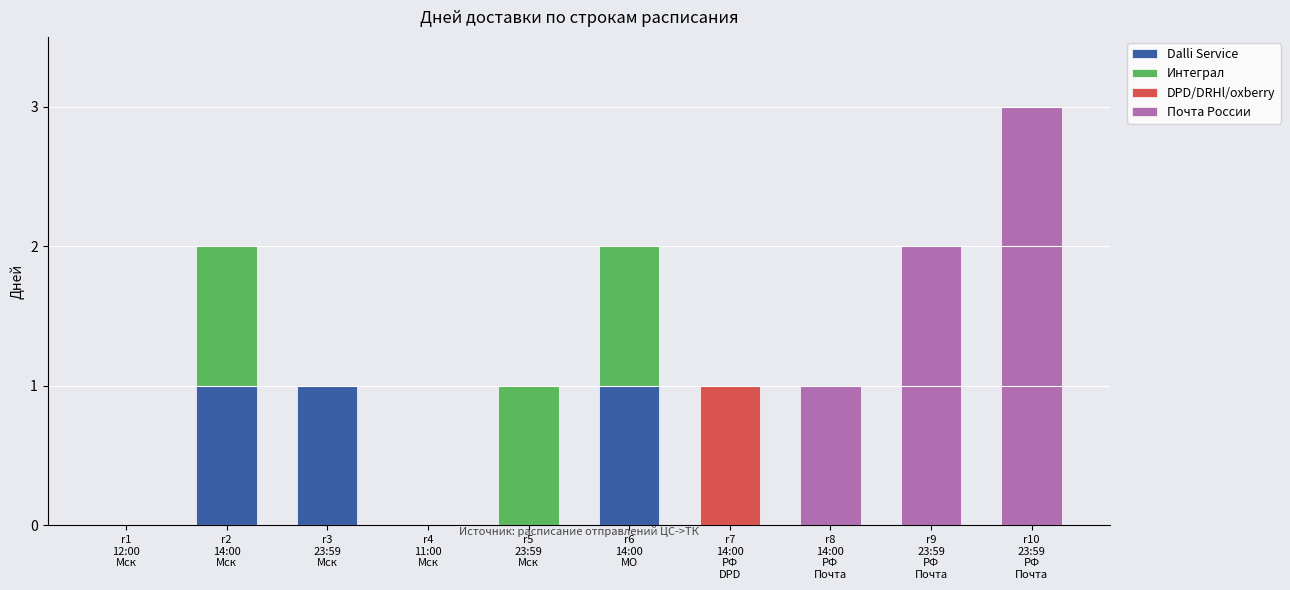

What is the sum of all Dalli Service values?

3